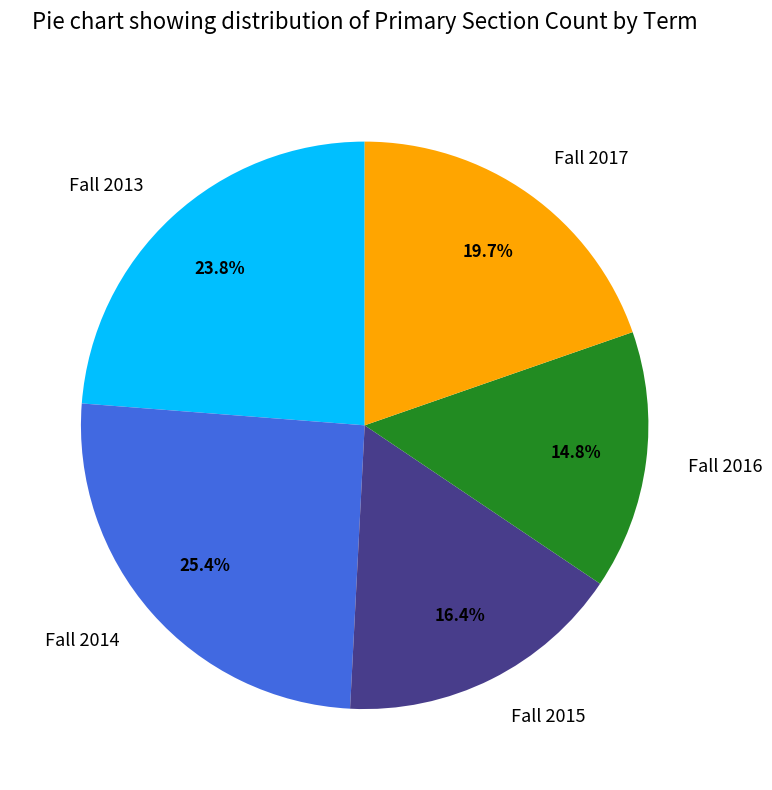

Does Fall 2015 represent more than half of the total?

No